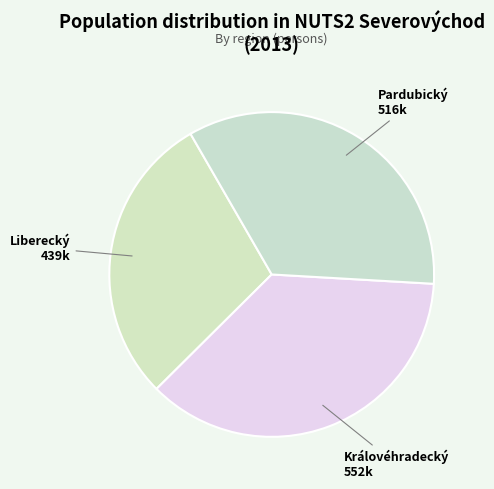

Does Pardubický account for over 50% of the chart?

No